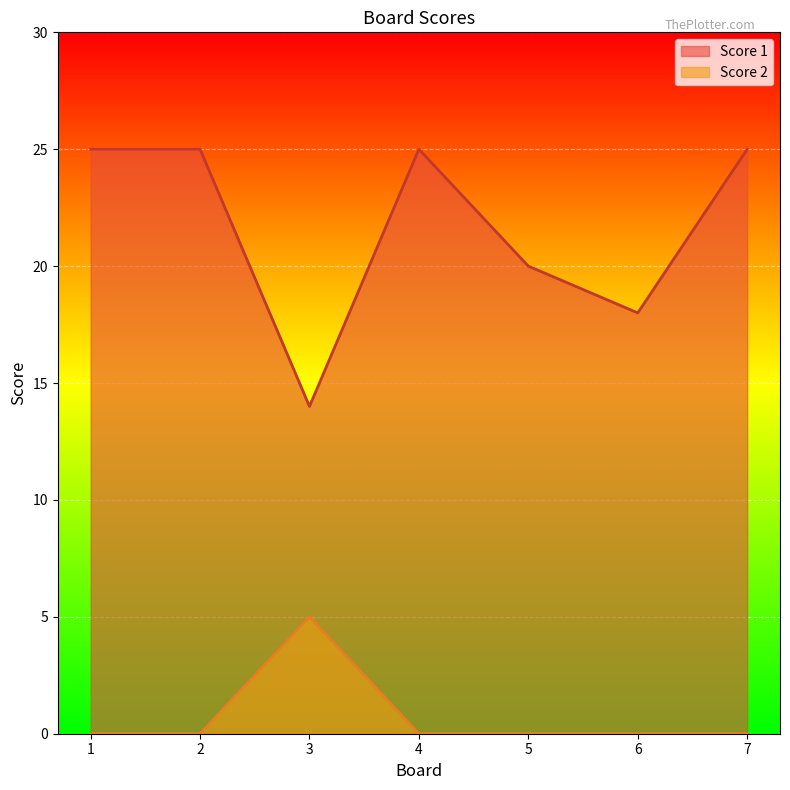

List the series in order of their overall mean, lowest first.

Score 2, Score 1